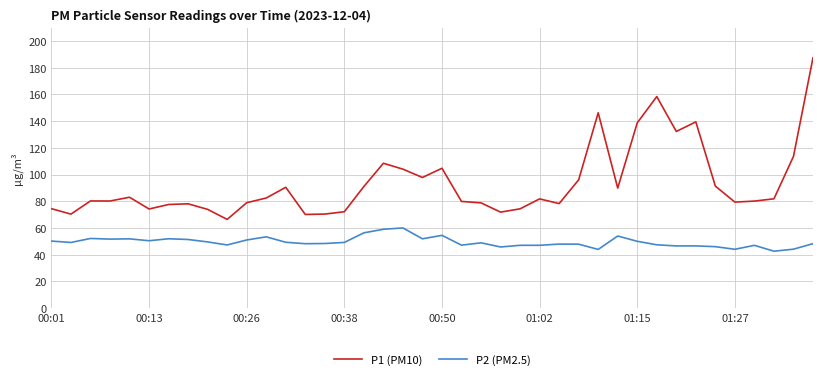

List the series in order of their overall mean, lowest first.

P2 (PM2.5), P1 (PM10)